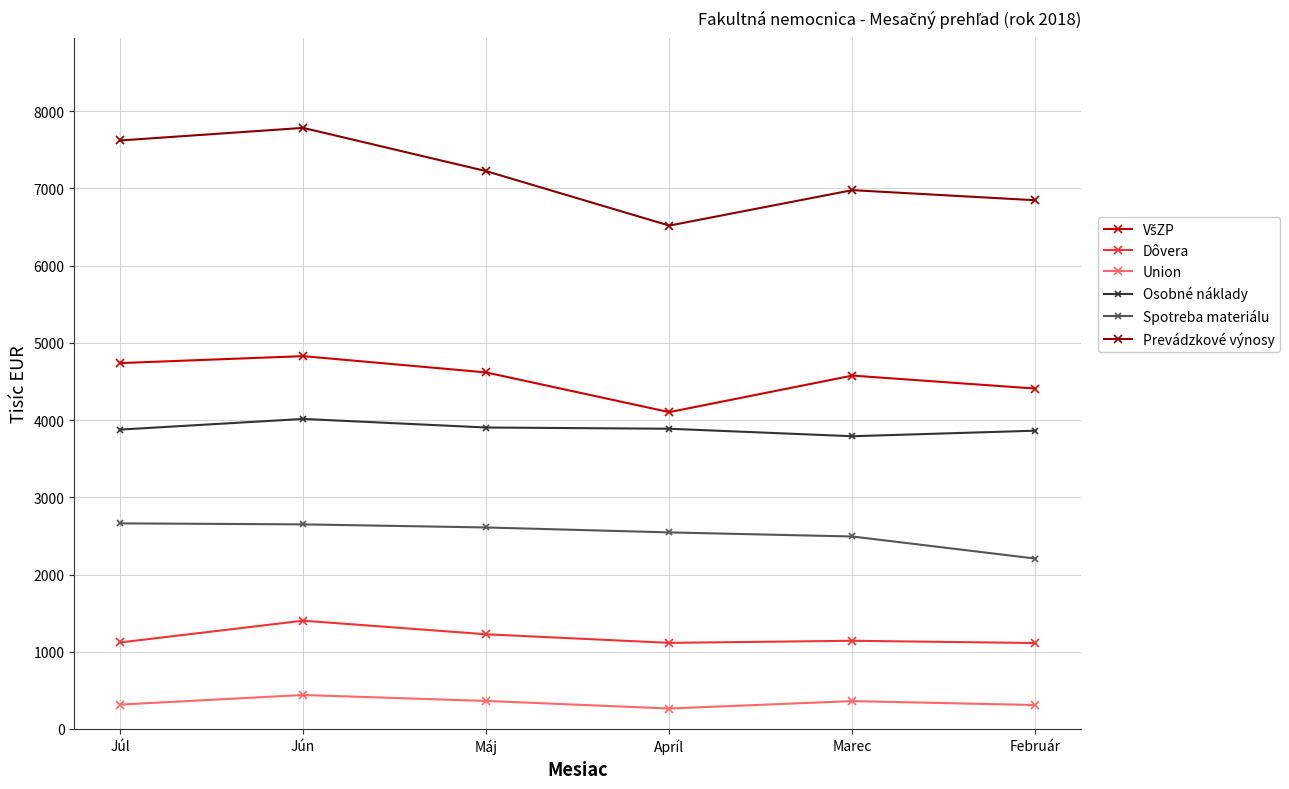

At which category is the sum across all series the highest?

Jún